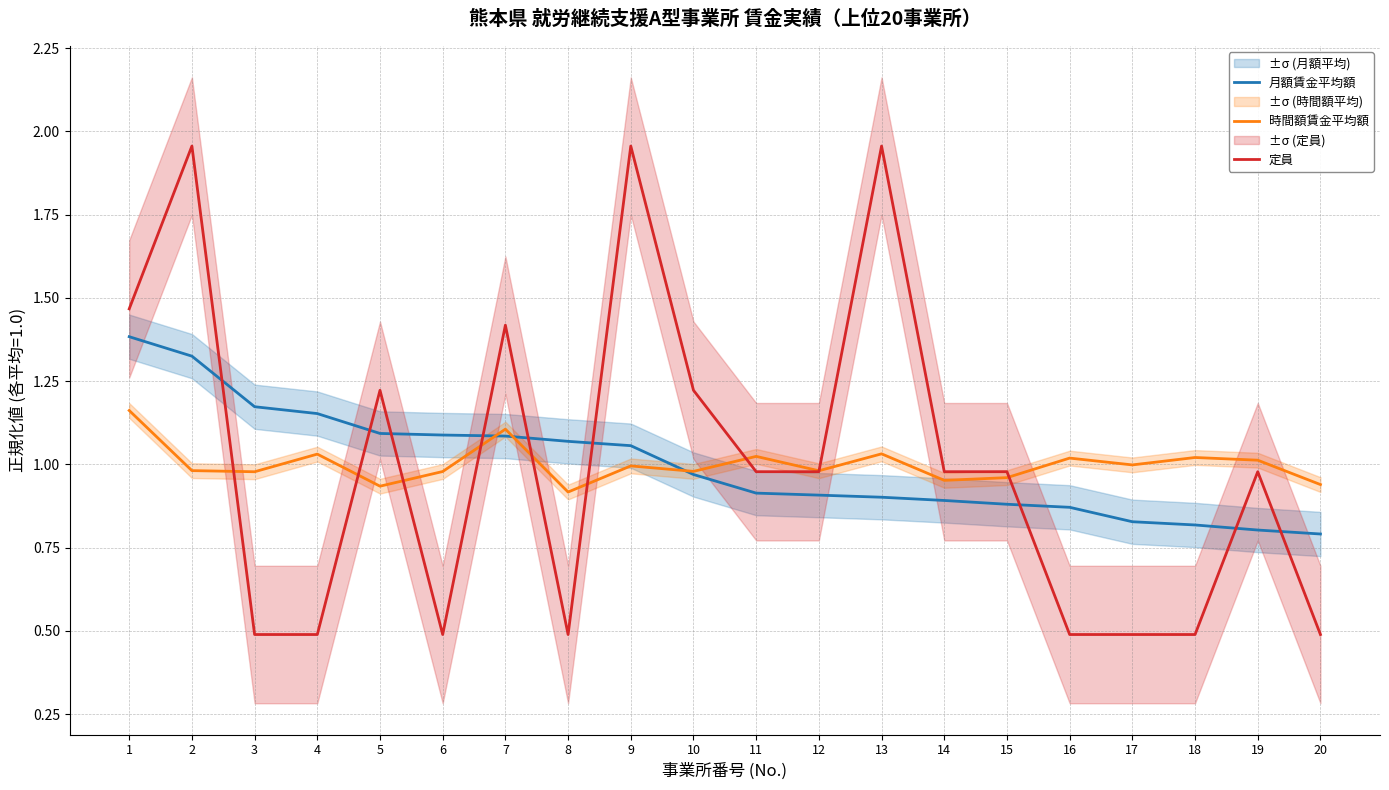

What is the difference between the 月額賃金平均額 values at 13 and 4?

0.3